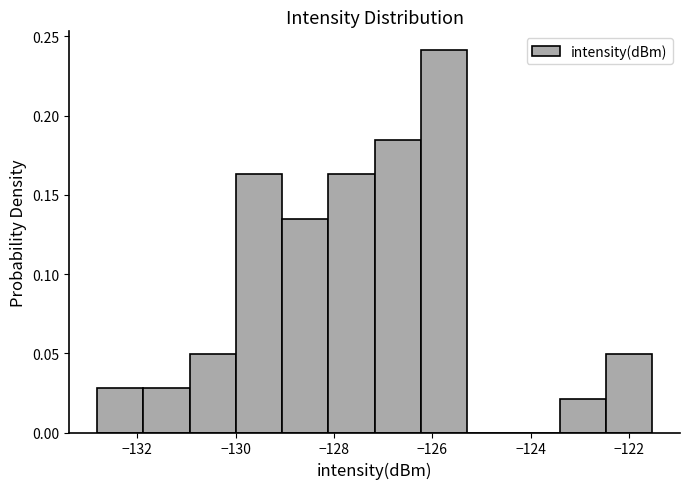

Which range on the x-axis has the tallest bar?

-126.2 to -125.2